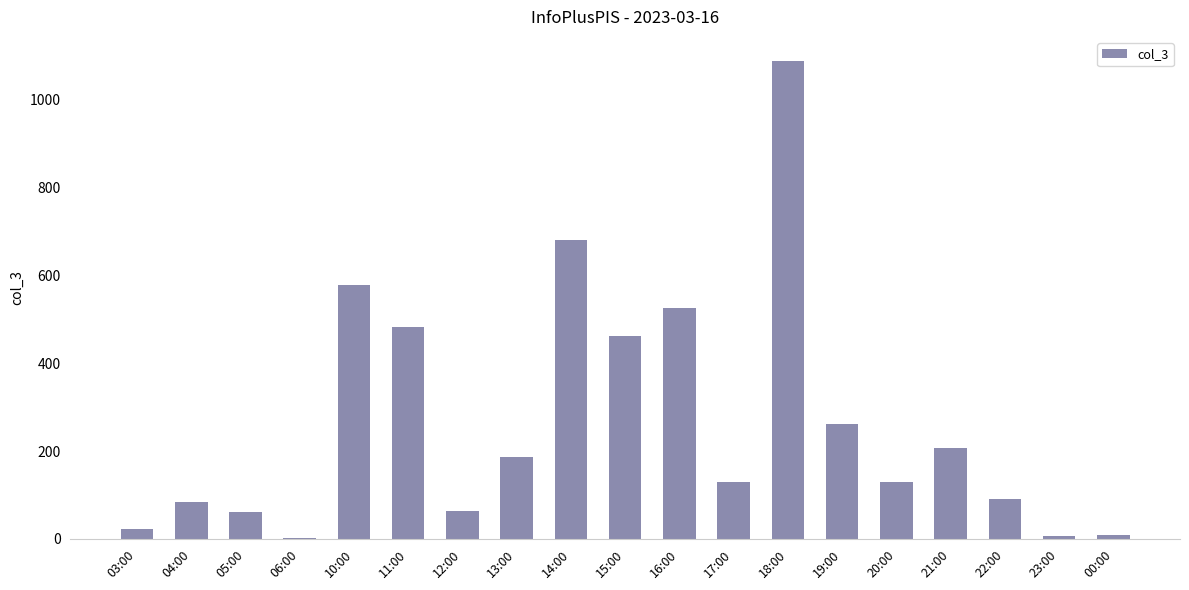

Which label corresponds to the largest value in the chart?

18:00